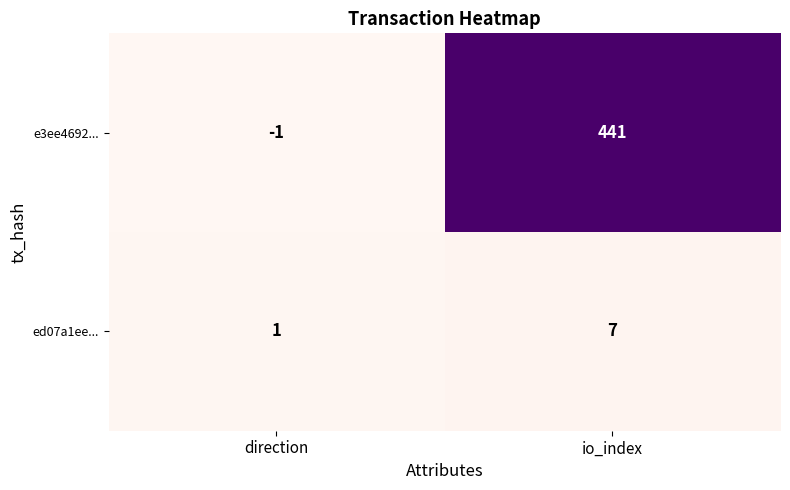

Reading right to left, transcribe all the data shown in this chart.

e3ee4692...: 441	-1
ed07a1ee...: 7	1